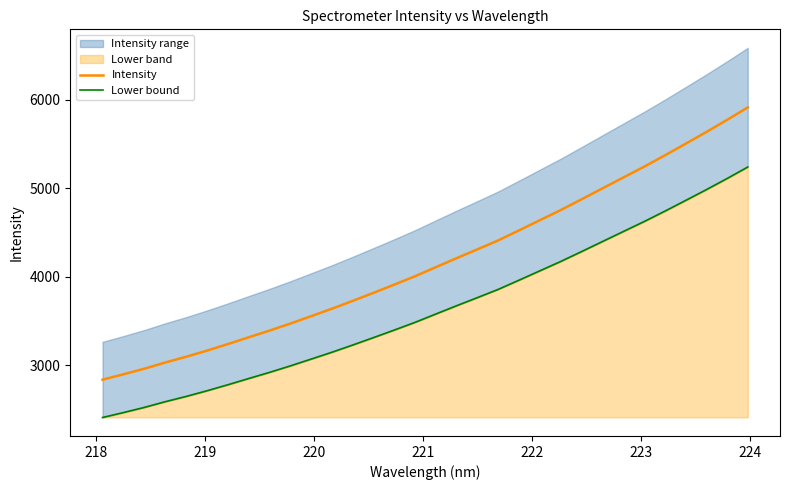

True or false: Intensity has a value of 8159.8 at 23.

False